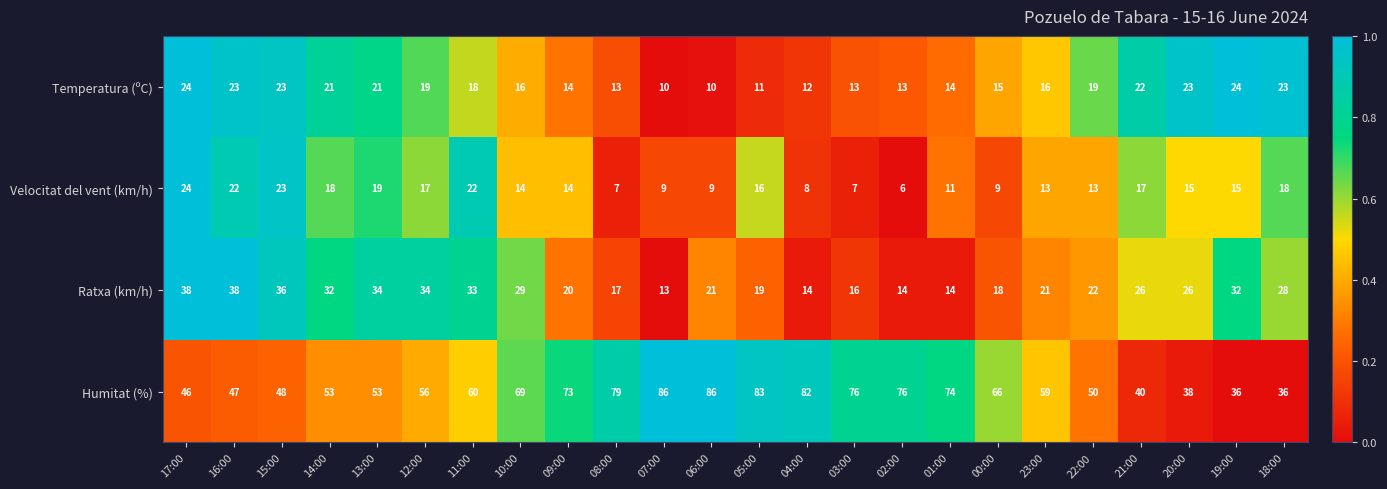

What is the difference between the maximum and minimum values in the Ratxa (km/h) series?

25